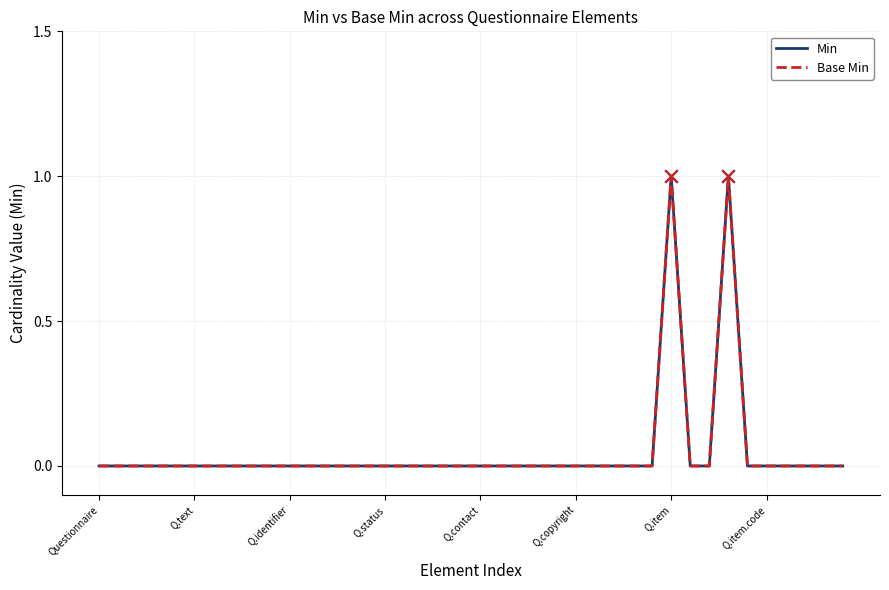

Which series has the largest total across all categories?

Min